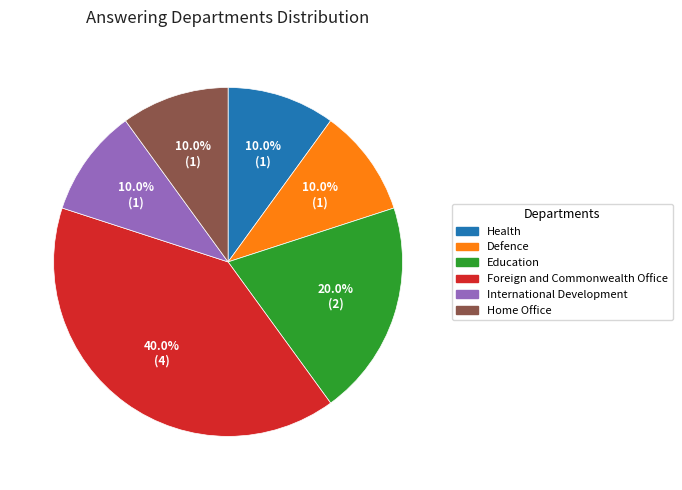

How many slices are in this pie chart?

6